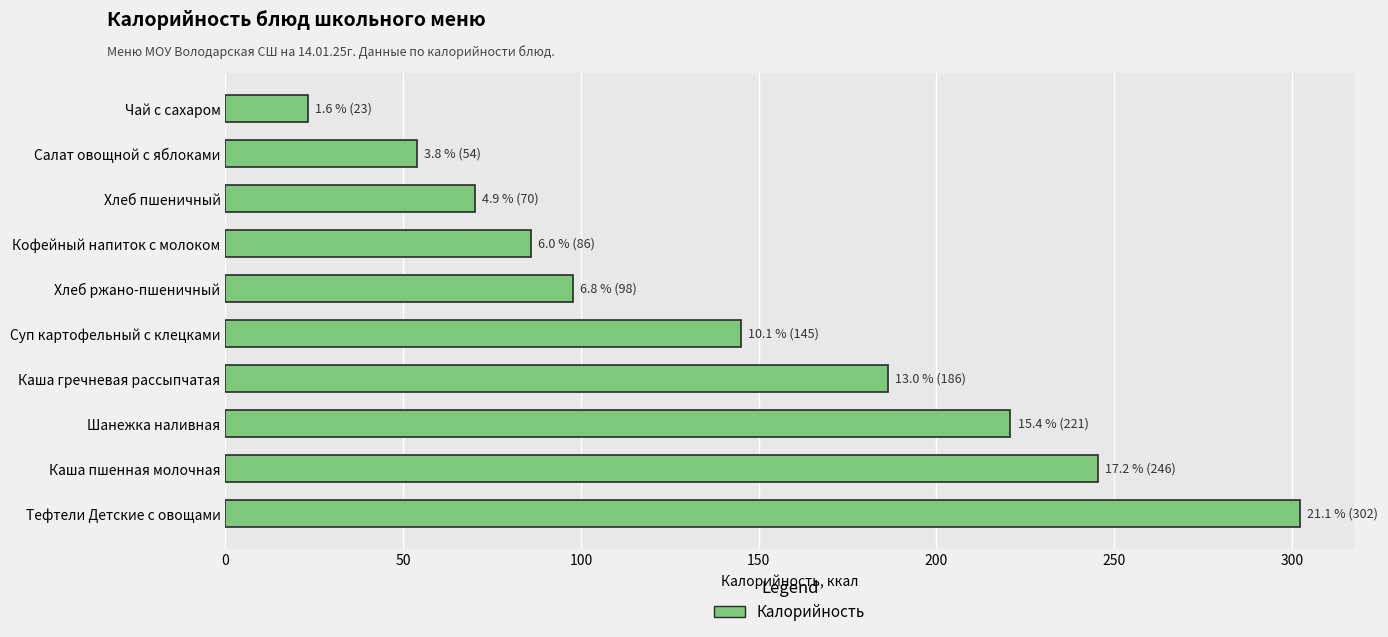

Count the number of categories in the chart.

10